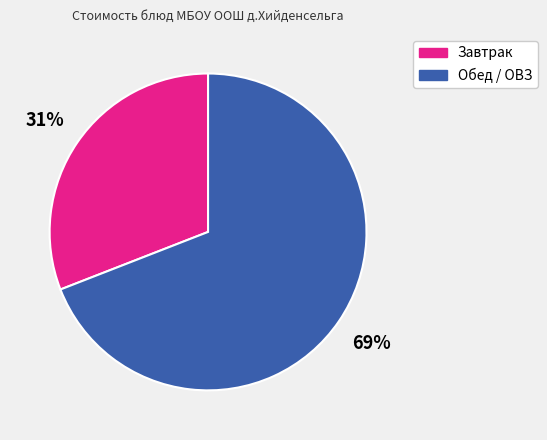

Does any single category account for the majority?

Yes